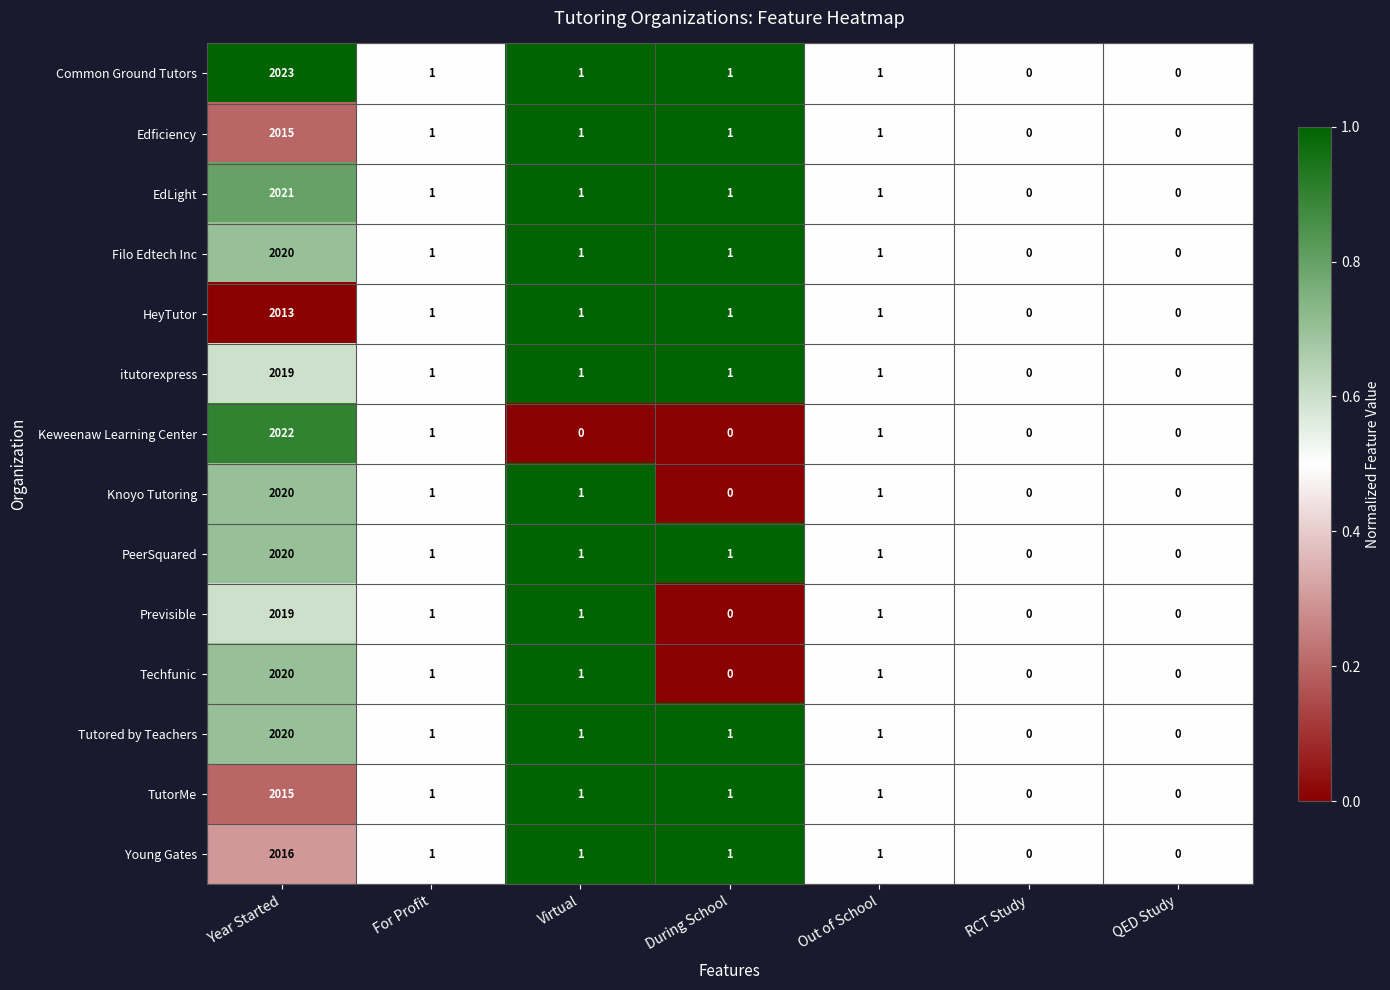

Which series changed the most between Year Started and For Profit?

Common Ground Tutors